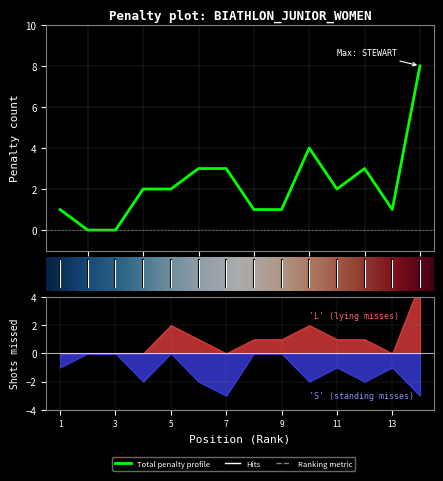

Between 9 and 13, which series saw the biggest shift?

L (Lying)